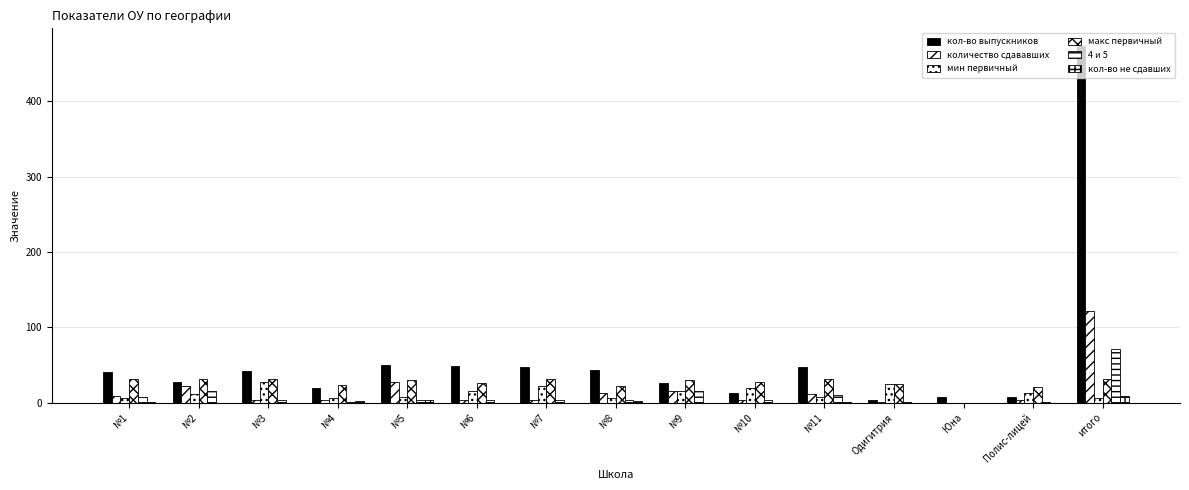

Which series has the largest range (max minus min)?

кол-во выпускников